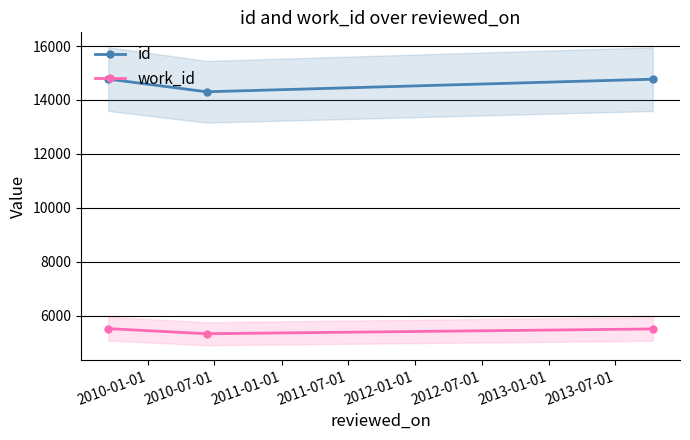

What is the maximum value for id?

14774